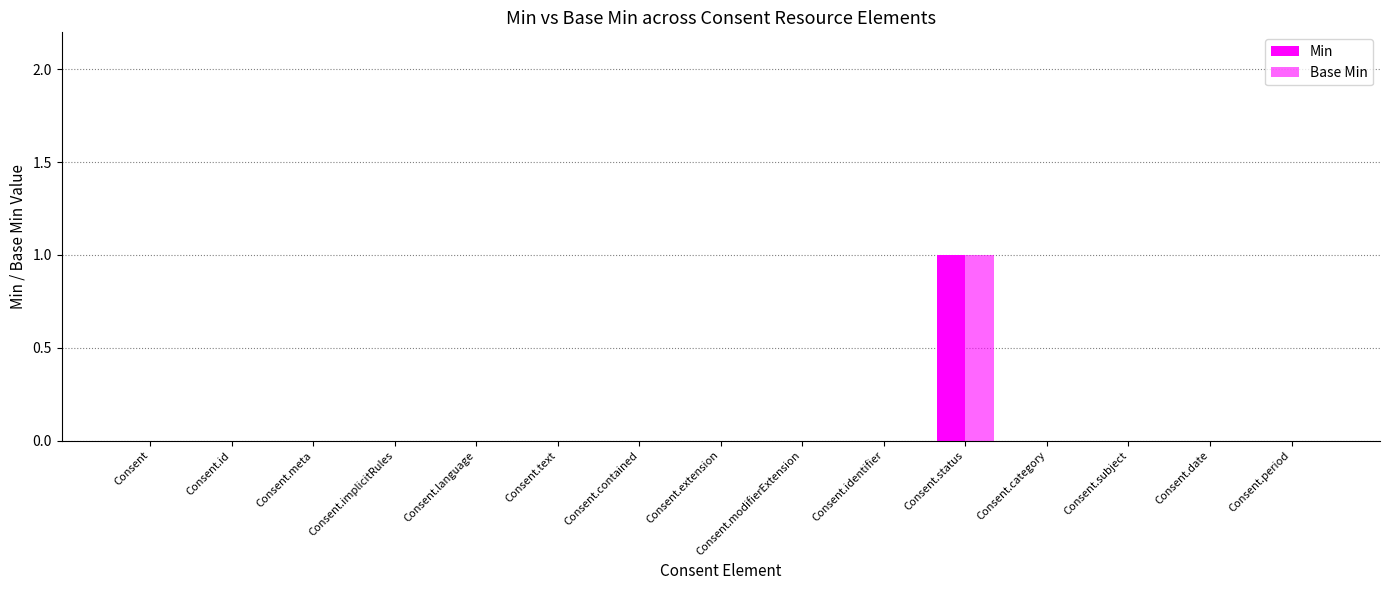

Which series has the largest range (max minus min)?

Min